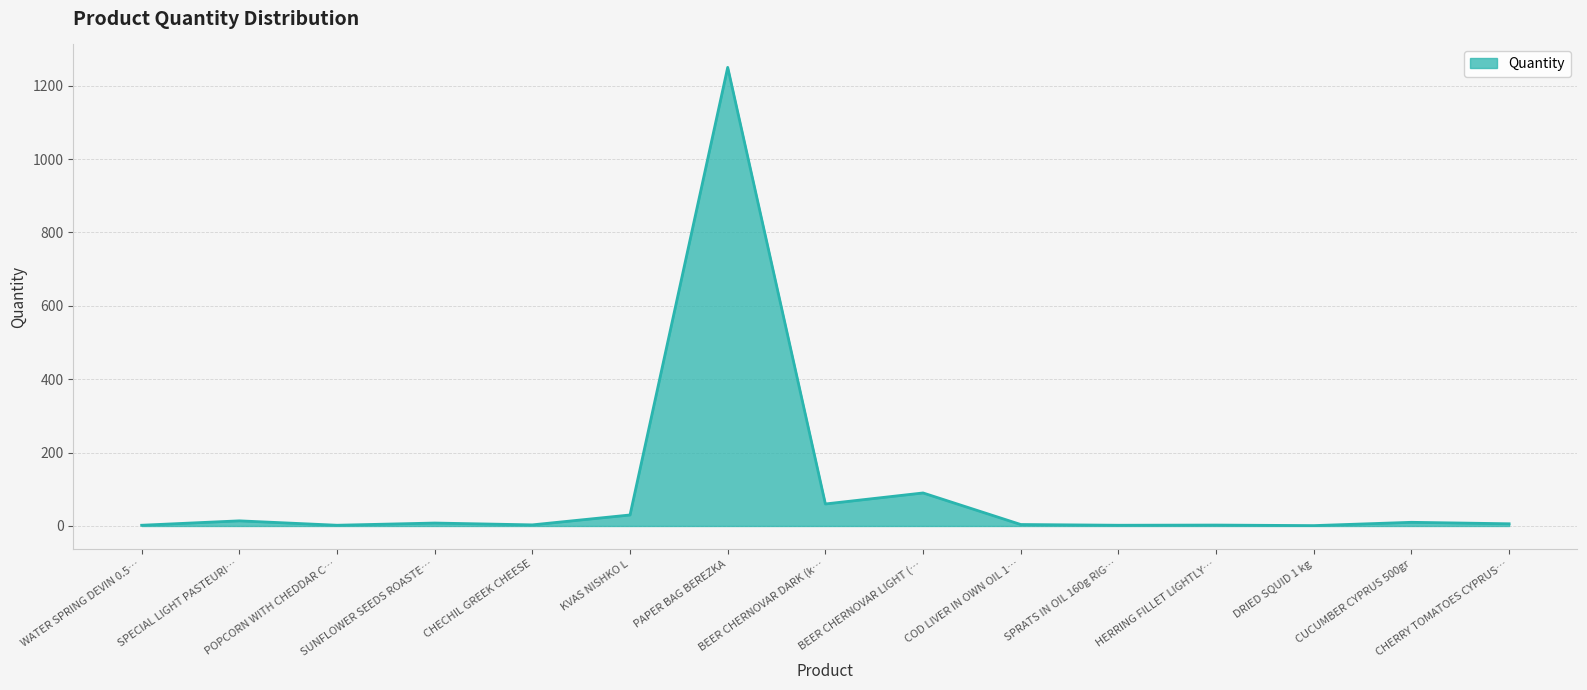

What is the difference between the maximum and minimum values?

1249.0